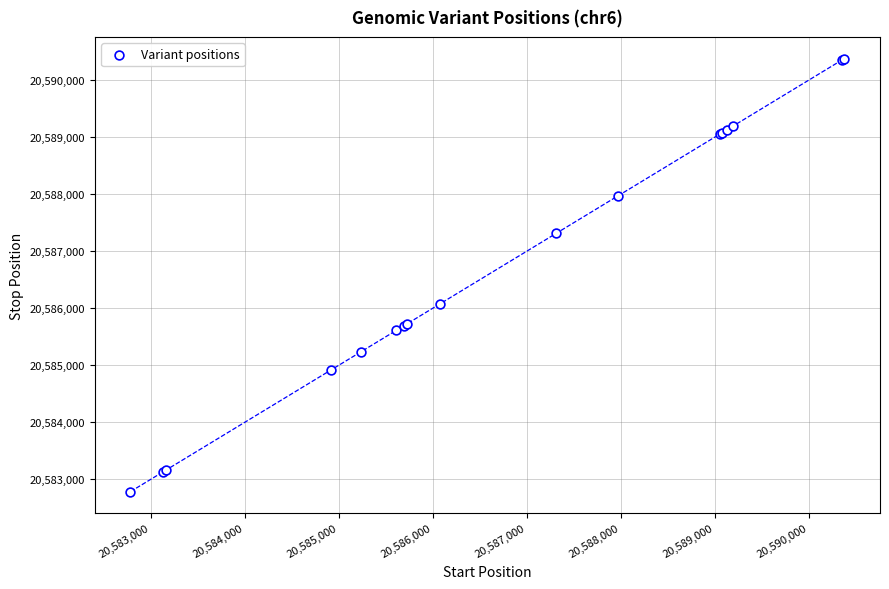

What Y value in the scatter plot is closest to 20586581?

20586072